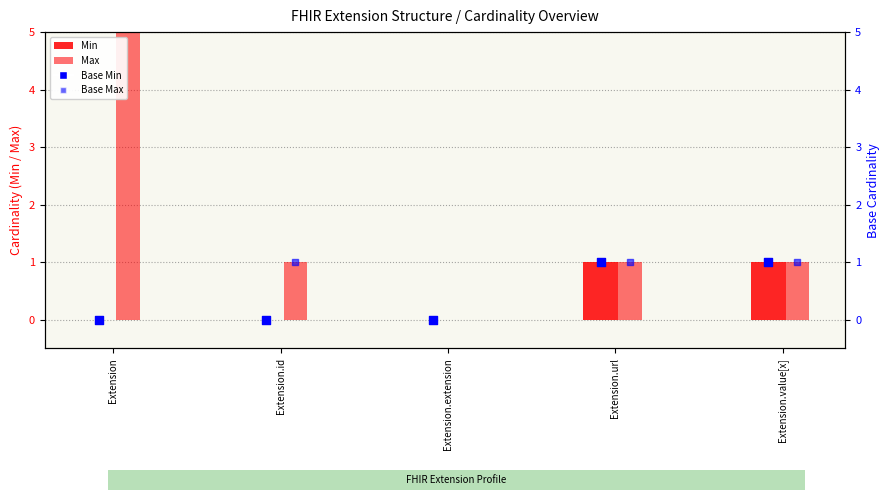

Which series contains the highest Y value?

Max